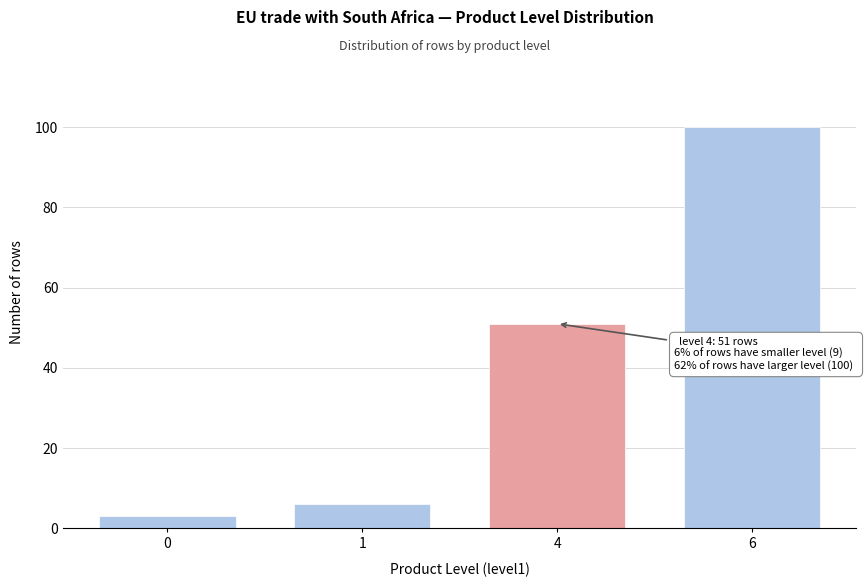

Reading right to left, transcribe all the data shown in this chart.

100	51	6	3